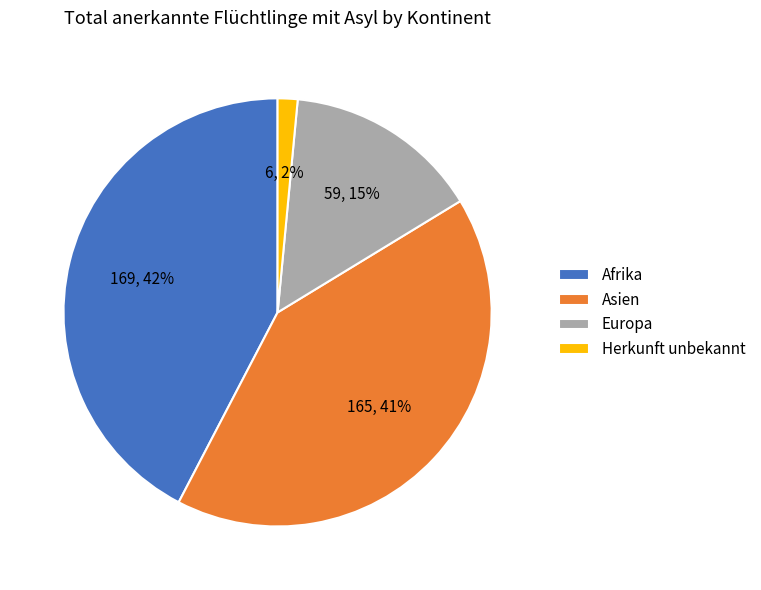

Is Asien the majority of the pie?

No